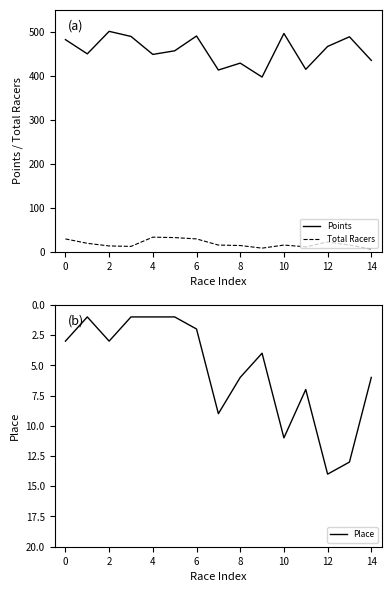

What is the maximum value for Points?

501.0